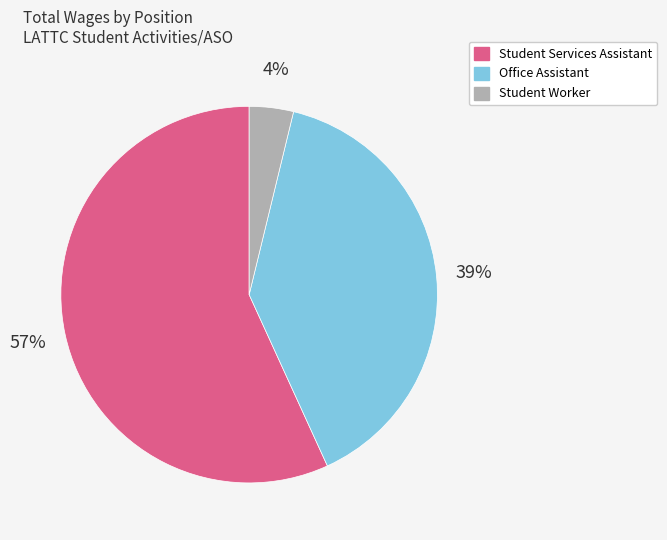

What is the majority slice?

Student Services Assistant